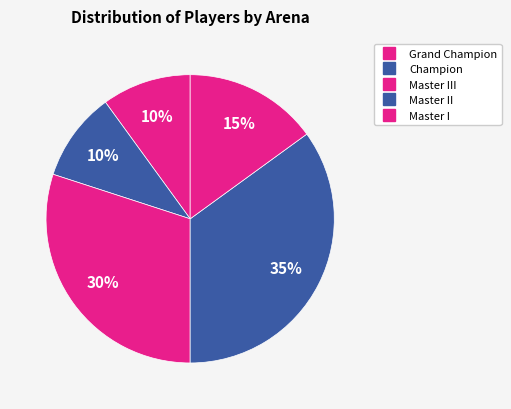

How many segments does this pie chart have?

5